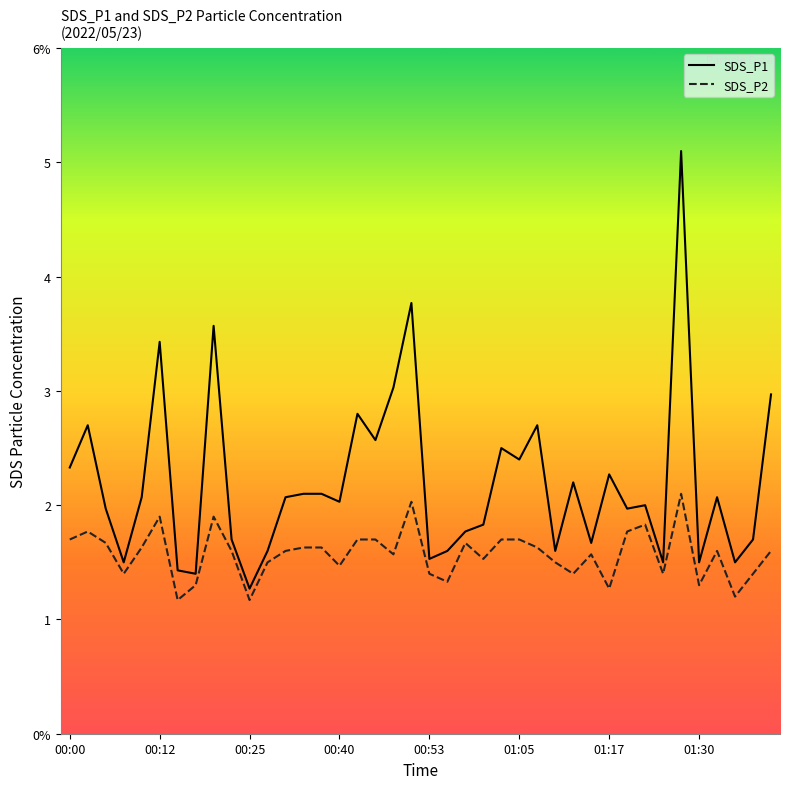

At how many categories does at least one series exceed 3?

5